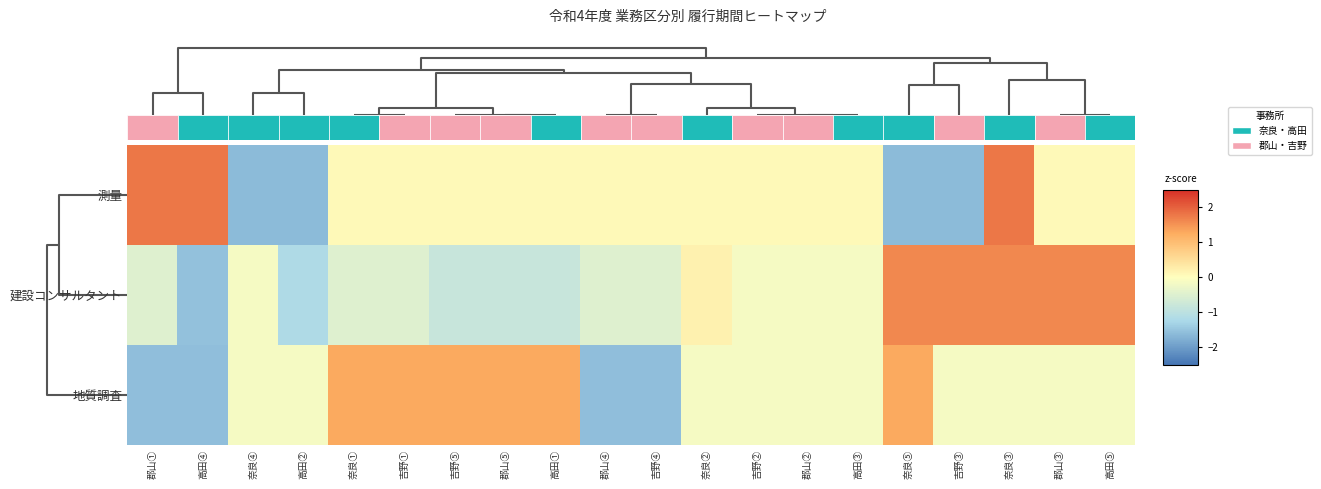

Reading left to right, extract all data points from this chart.

測量: 郡山①=1.8	高田④=1.8	奈良④=-1.6	高田②=-1.6	奈良①=0.1	吉野①=0.1	吉野⑤=0.1	郡山⑤=0.1	高田①=0.1	郡山④=0.1	吉野④=0.1	奈良②=0.1	吉野②=0.1	郡山②=0.1	高田③=0.1	奈良⑤=-1.6	吉野③=-1.6	奈良③=1.8	郡山③=0.1	高田⑤=0.1
建設コンサルタント: 郡山①=-0.5	高田④=-1.5	奈良④=-0.1	高田②=-1.2	奈良①=-0.5	吉野①=-0.5	吉野⑤=-0.8	郡山⑤=-0.8	高田①=-0.8	郡山④=-0.5	吉野④=-0.5	奈良②=0.2	吉野②=-0.1	郡山②=-0.1	高田③=-0.1	奈良⑤=1.6	吉野③=1.6	奈良③=1.6	郡山③=1.6	高田⑤=1.6
地質調査: 郡山①=-1.6	高田④=-1.6	奈良④=-0.1	高田②=-0.1	奈良①=1.3	吉野①=1.3	吉野⑤=1.3	郡山⑤=1.3	高田①=1.3	郡山④=-1.6	吉野④=-1.6	奈良②=-0.1	吉野②=-0.1	郡山②=-0.1	高田③=-0.1	奈良⑤=1.3	吉野③=-0.1	奈良③=-0.1	郡山③=-0.1	高田⑤=-0.1